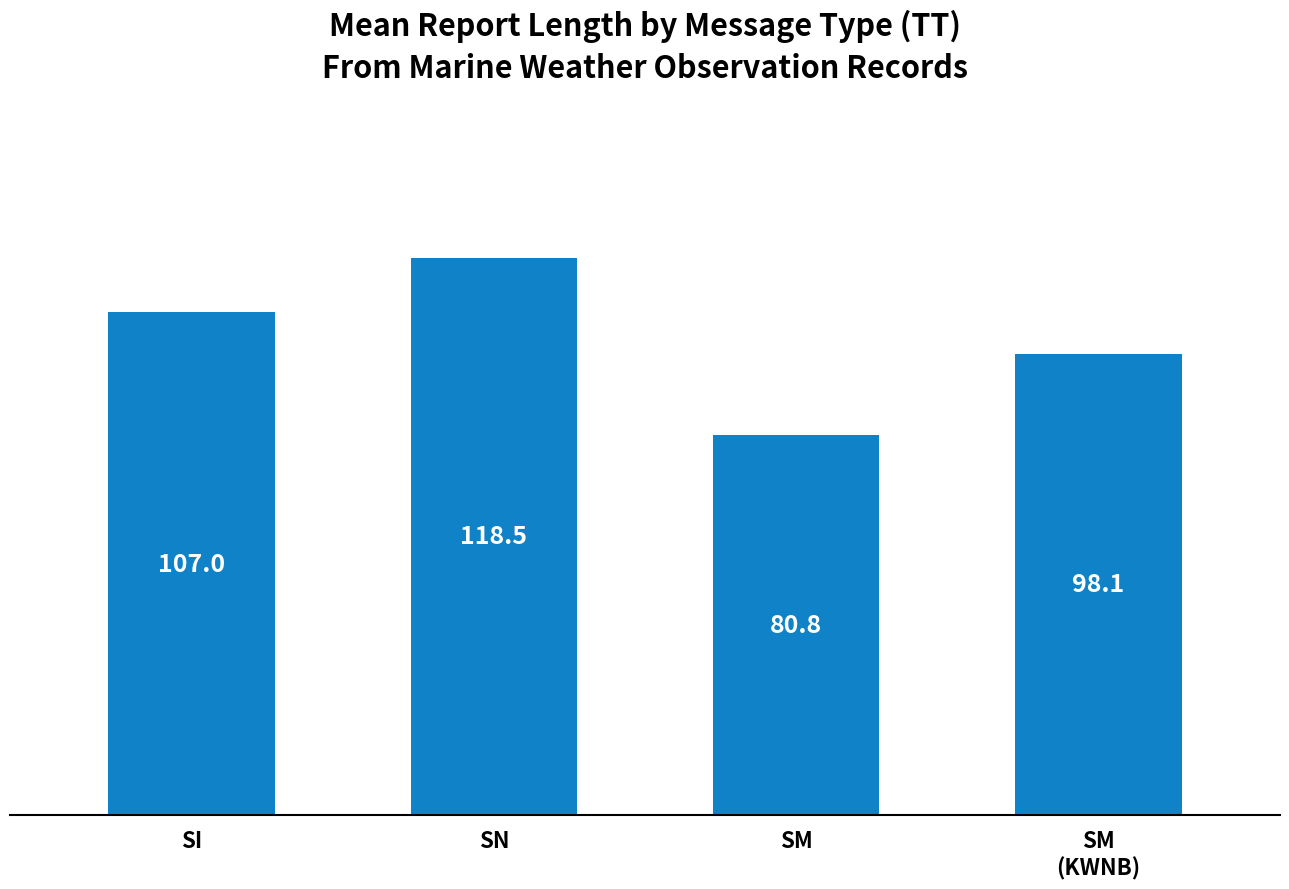

What value does the data have at SM?

80.8